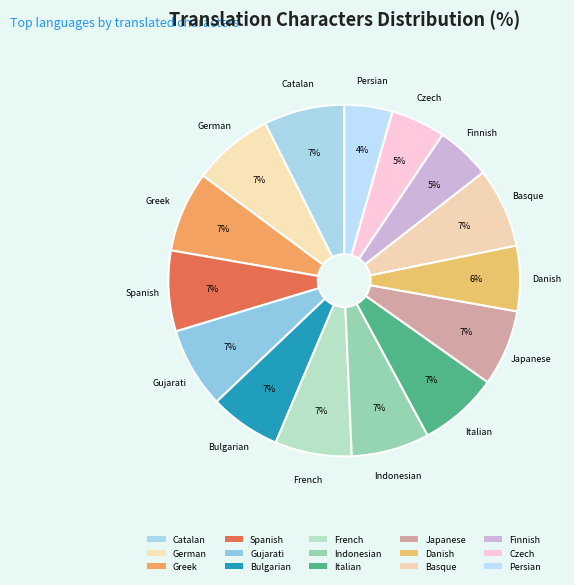

Which category has the smallest portion of the pie?

Persian